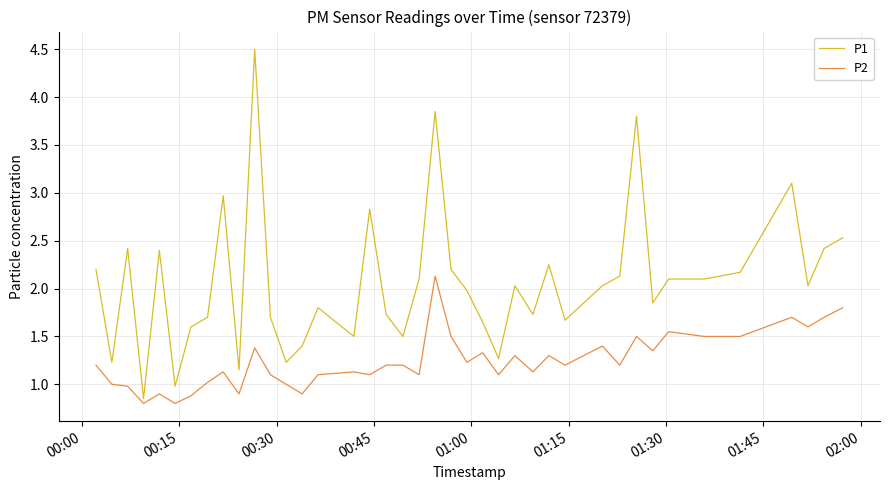

List the series in order of their peak value, highest first.

P1, P2